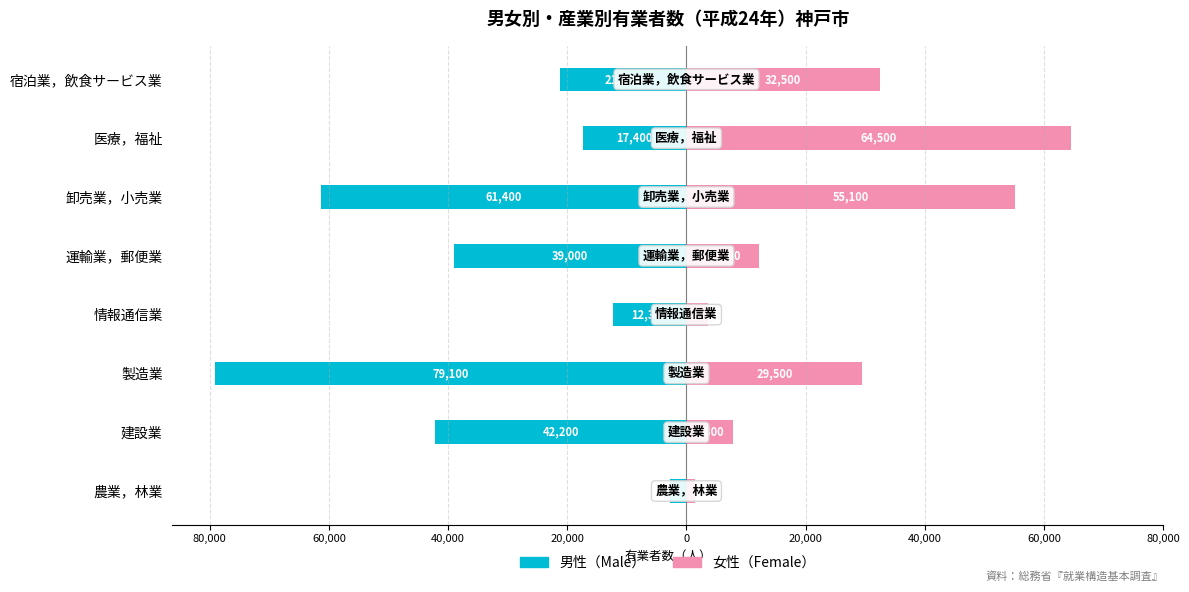

Between 宿泊業，飲食サービス業 and 運輸業，郵便業, which is larger?

宿泊業，飲食サービス業